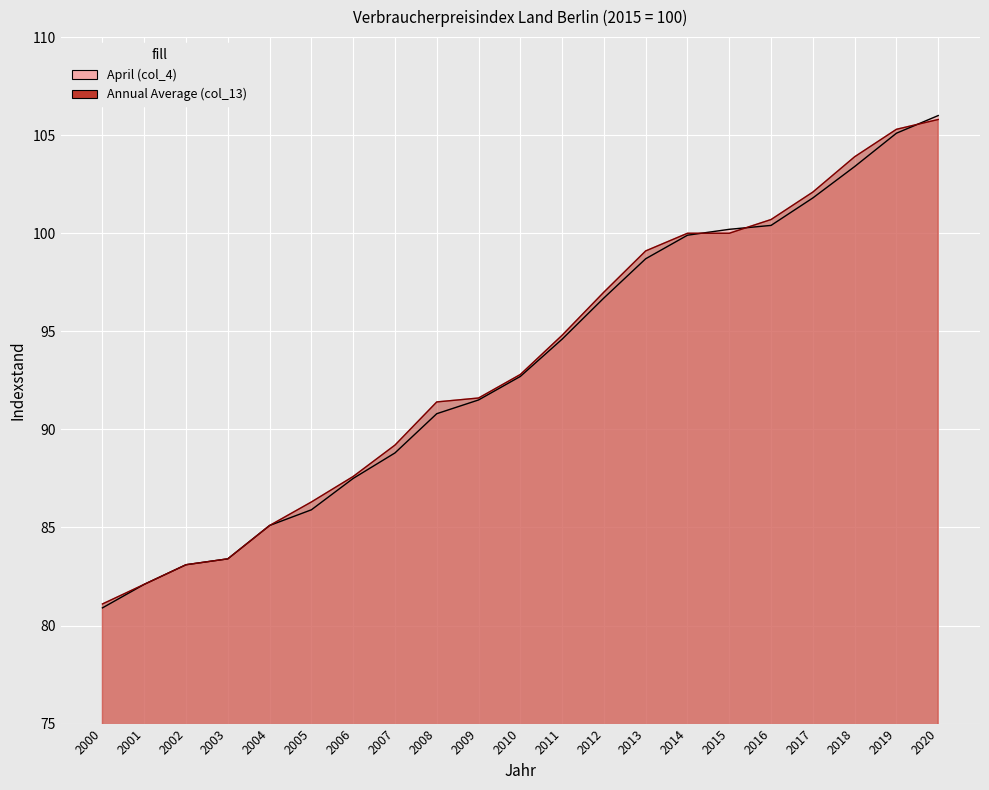

Between which two adjacent categories do Annual Average (col_13) and April (col_4) first intersect?

2014 and 2015